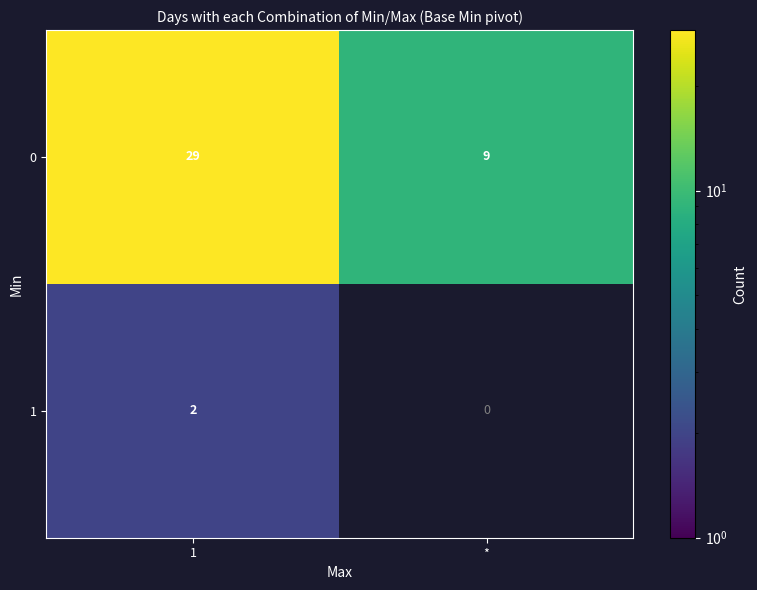

What is the difference between the maximum and minimum values in the 0 series?

20